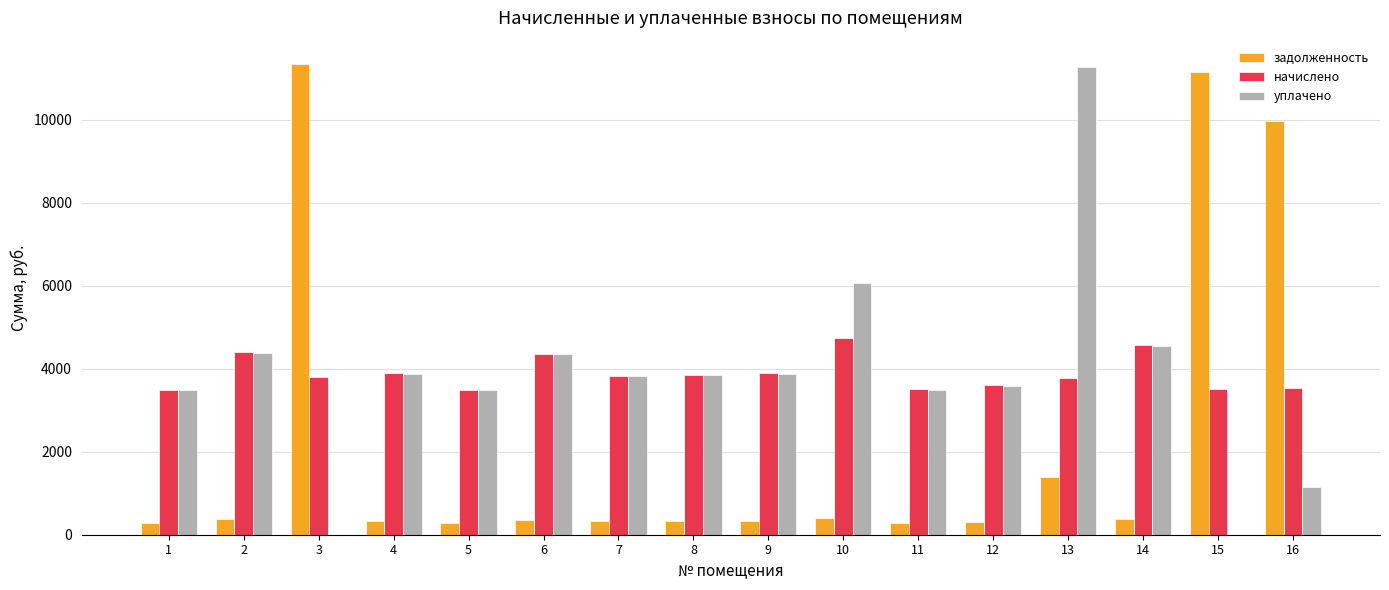

Which series changed the most between 6 and 16?

задолженность